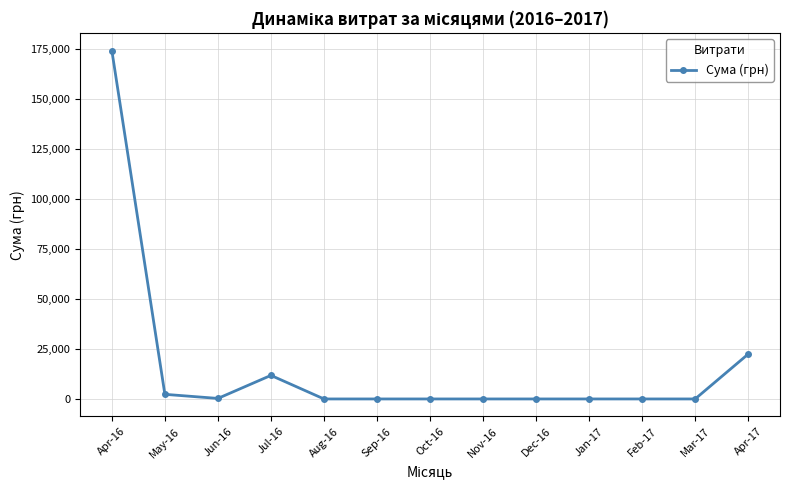

Count the number of values greater than 0.

5